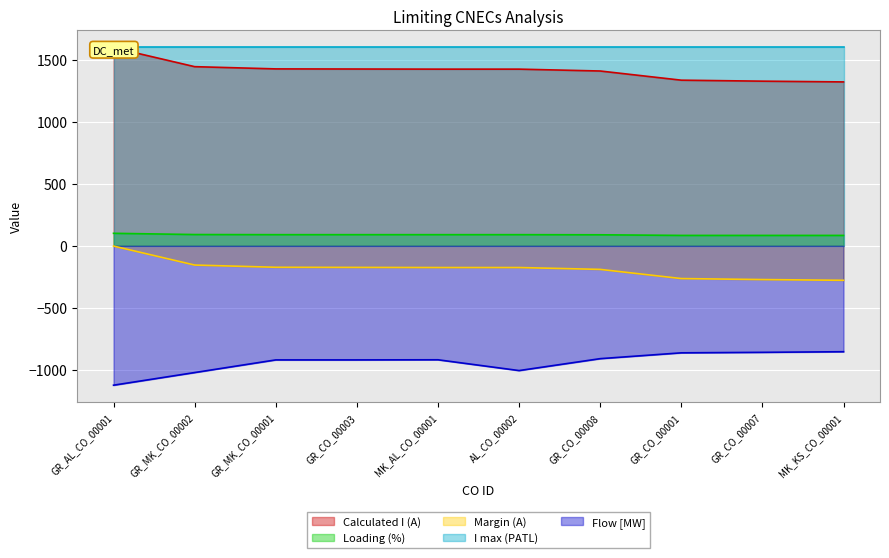

What is the total value across all series at GR_CO_00008?

395